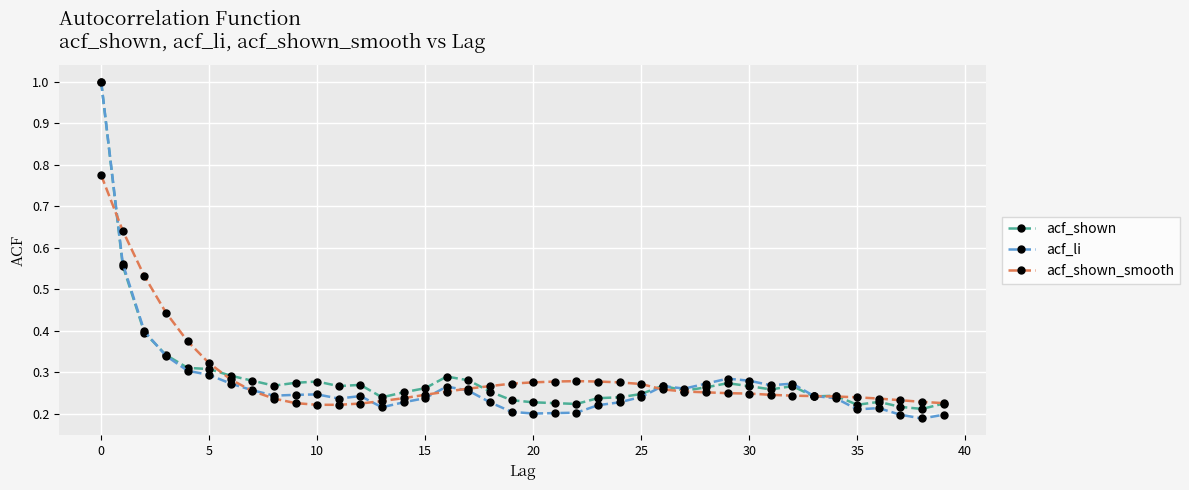

Which series has the largest range (max minus min)?

acf_li